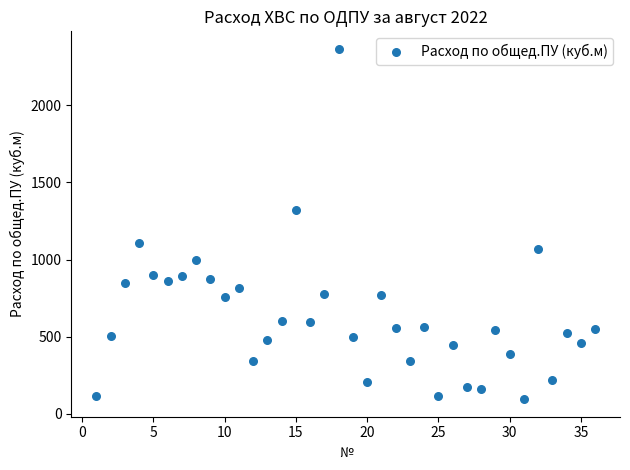

What is the range of Y values (max minus min)?

2273